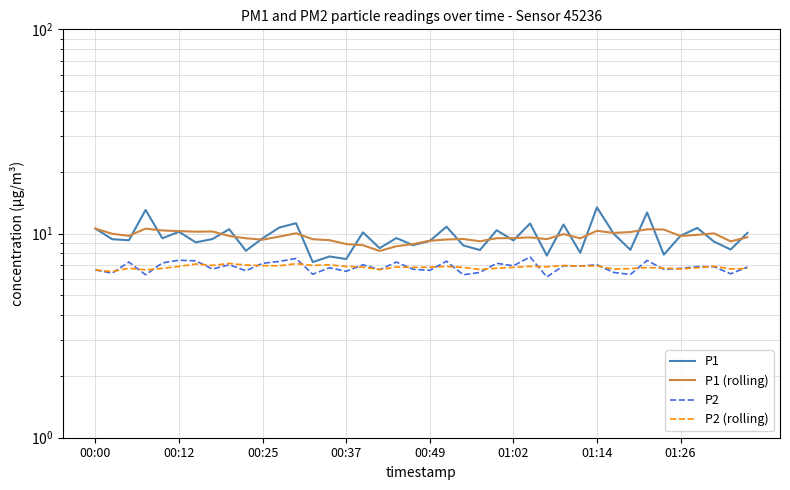

How many distinct data groups are displayed?

4